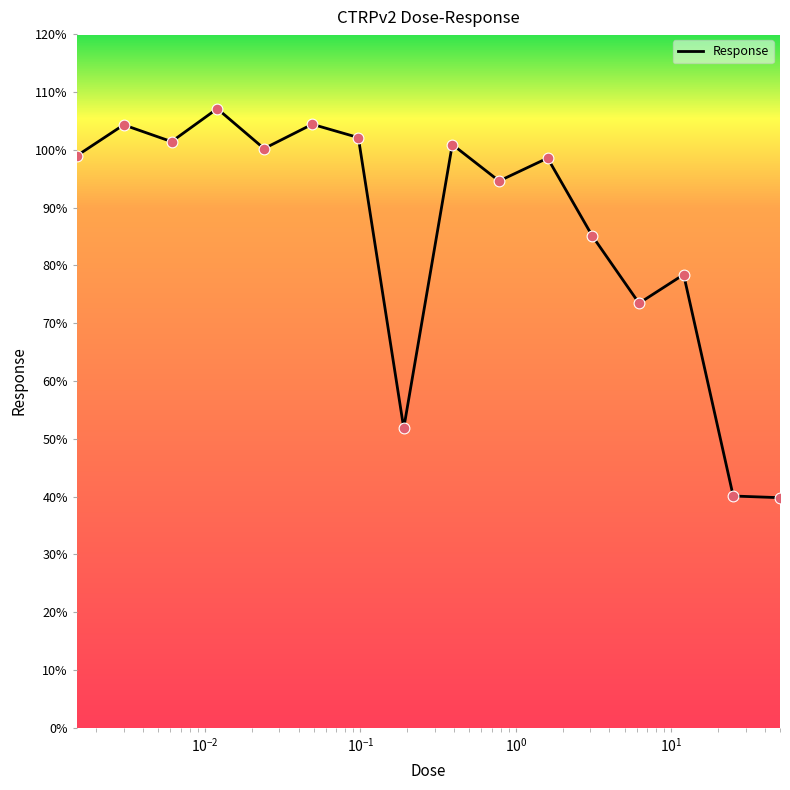

What is the minimum value shown in the chart?

39.8